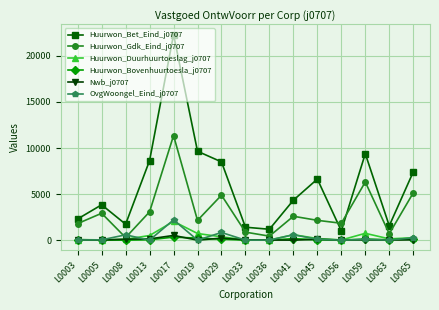

What is the value of the Huurwon_Bet_Eind_j0707 point at the 13th from the left?

9389